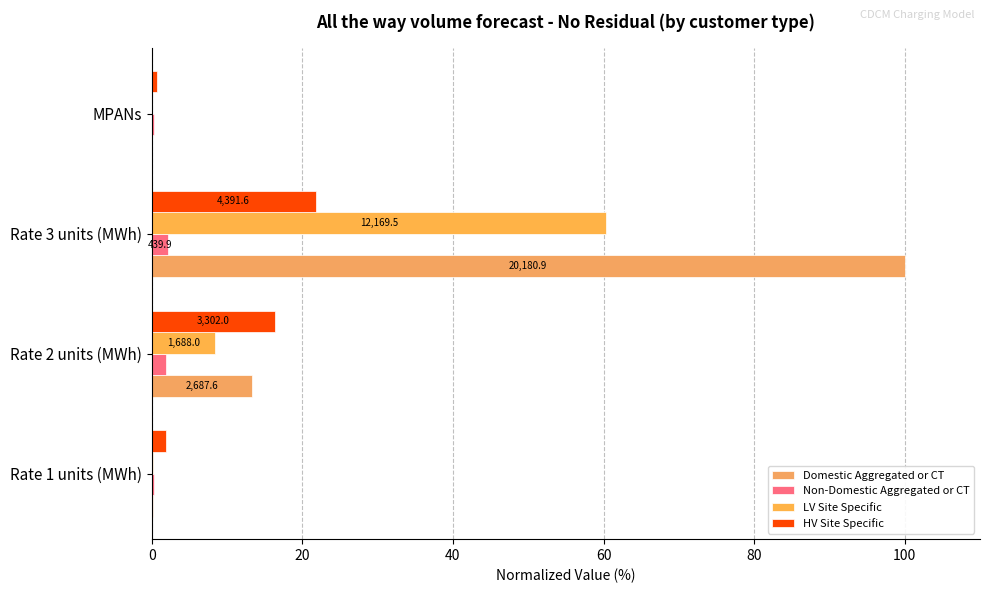

What is the highest value of the HV Site Specific series?

21.8